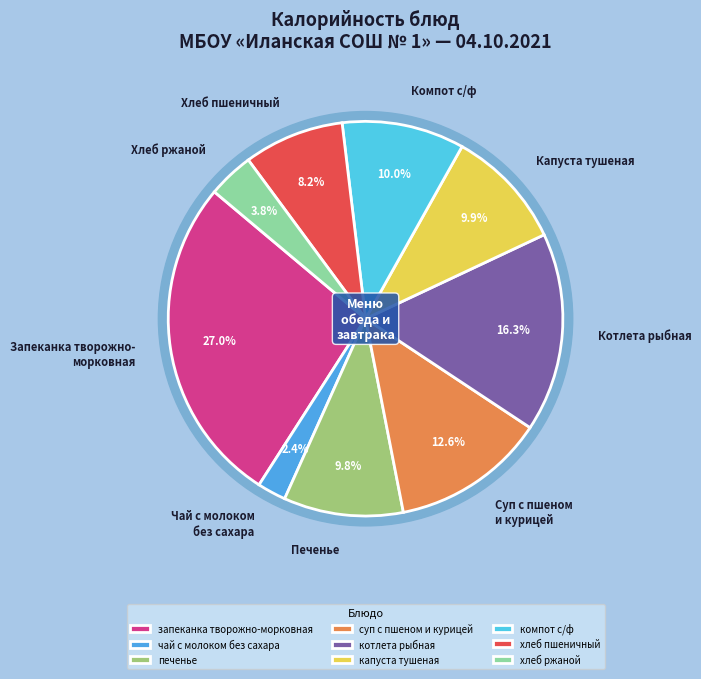

What portion of the pie excludes печенье?

90.2%